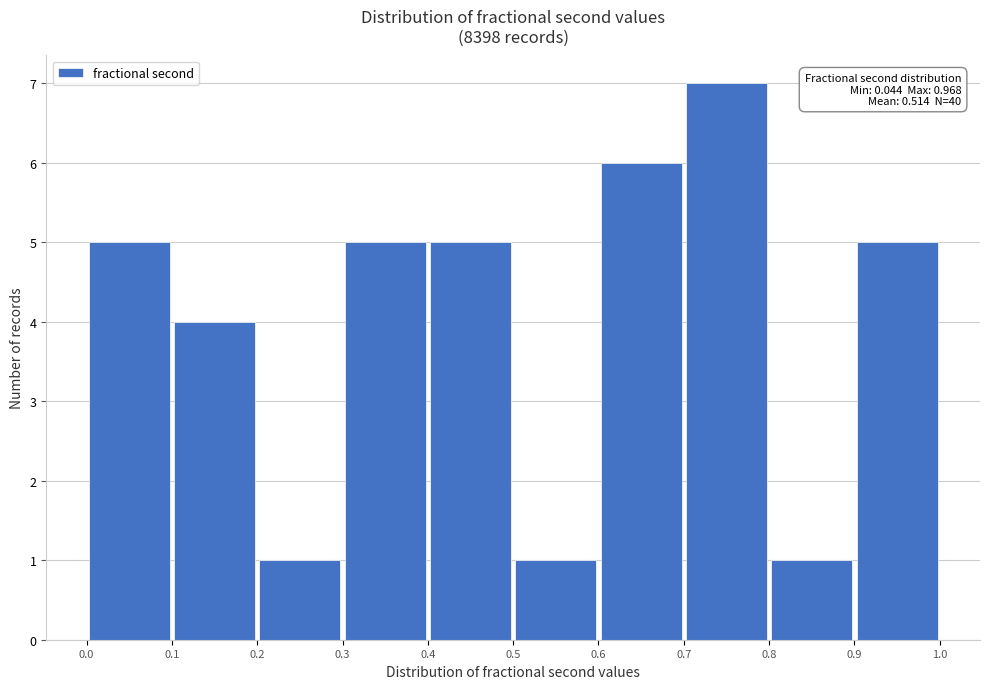

Over which range of the x-axis is the bar tallest?

0.7 to 0.8